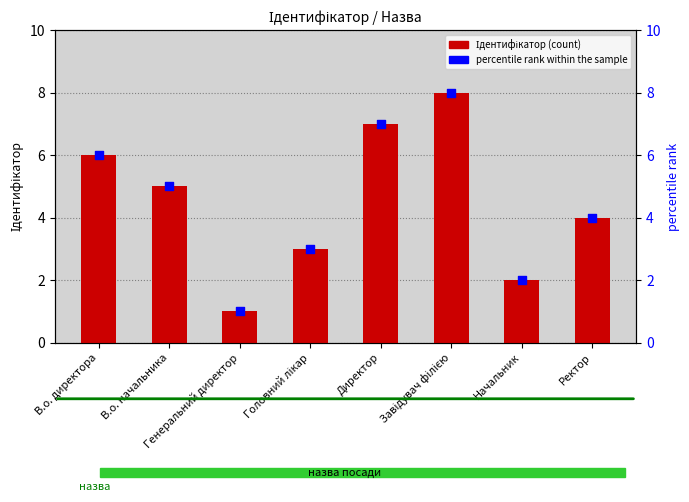

What are all the series names shown in the legend?

Ідентифікатор, percentile rank within the sample